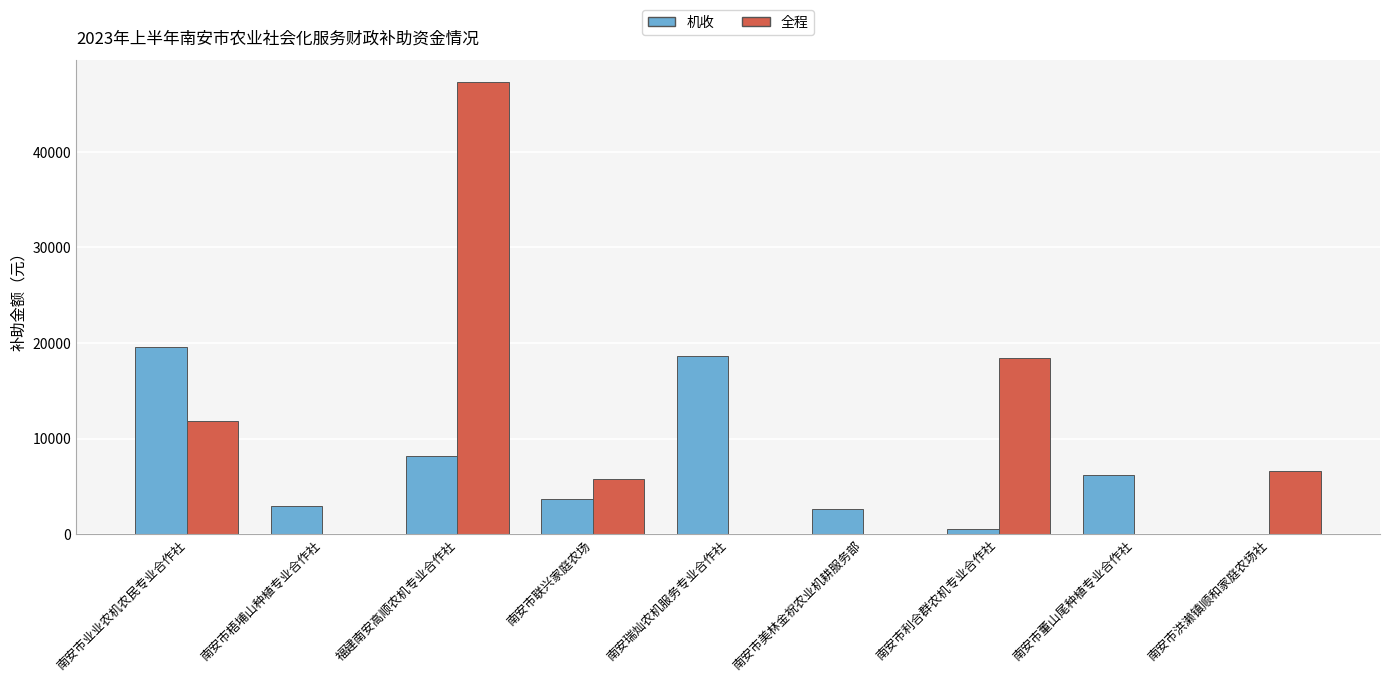

Reading left to right, extract all data points from this chart.

机收: 南安市业业农机农民专业合作社=19617	南安市梧埔山种植专业合作社=2953	福建南安高顺农机专业合作社=8193	南安市联兴家庭农场=3648	南安瑞灿农机服务专业合作社=18671	南安市美林金祝农业机耕服务部=2617	南安市利合群农机专业合作社=522	南安市董山尾种植专业合作社=6241	南安市洪濑镇顺和家庭农场社=0
全程: 南安市业业农机农民专业合作社=11896	南安市梧埔山种植专业合作社=0	福建南安高顺农机专业合作社=47279	南安市联兴家庭农场=5796	南安瑞灿农机服务专业合作社=0	南安市美林金祝农业机耕服务部=0	南安市利合群农机专业合作社=18390	南安市董山尾种植专业合作社=0	南安市洪濑镇顺和家庭农场社=6577